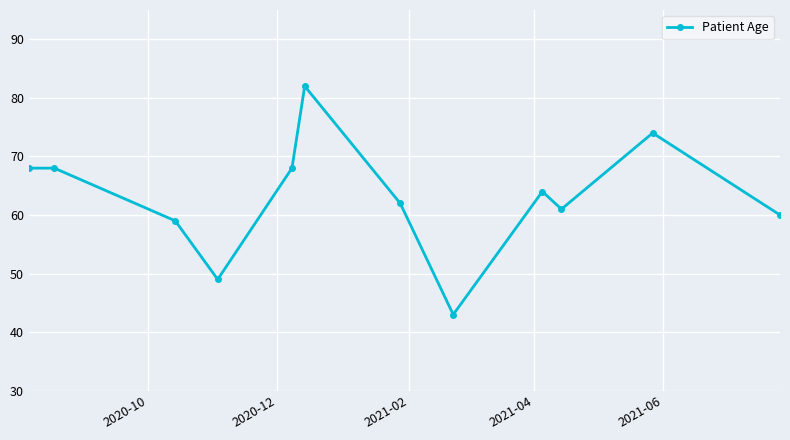

Is this an area chart (filled region under the line)?

No